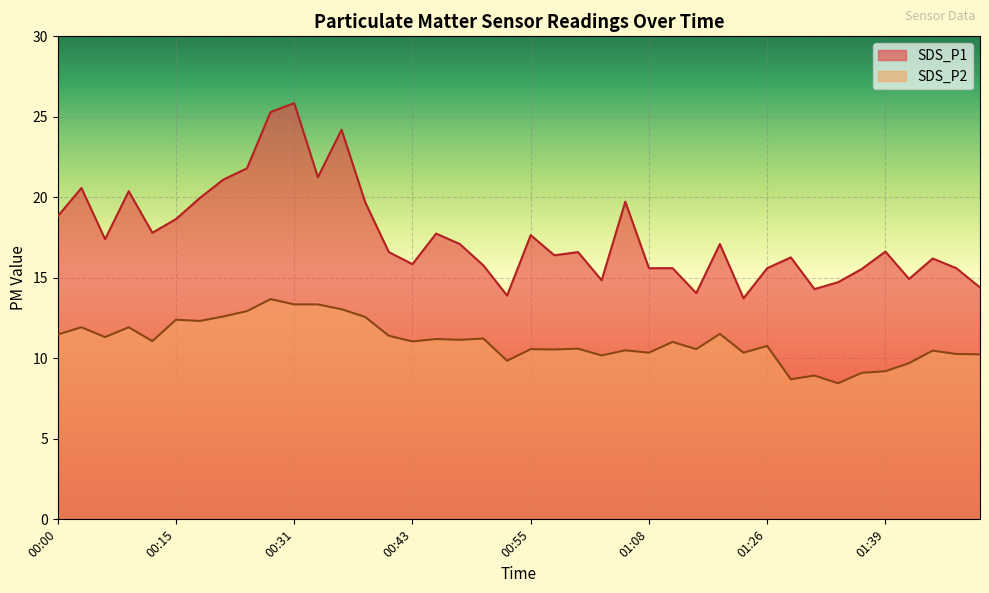

Reading left to right, transcribe all the data shown in this chart.

SDS_P1: 18.8	20.6	17.4	20.4	17.8	18.6	19.9	21.1	21.8	25.3	25.9	21.2	24.2	19.7	16.6	15.8	17.8	17.1	15.8	13.9	17.6	16.4	16.6	14.8	19.7	15.6	15.6	14.1	17.1	13.7	15.6	16.3	14.3	14.7	15.6	16.6	14.9	16.2	15.6	14.4
SDS_P2: 11.5	11.9	11.3	11.9	11.1	12.4	12.3	12.6	12.9	13.7	13.3	13.3	13.1	12.6	11.4	11.1	11.2	11.2	11.2	9.8	10.6	10.6	10.6	10.2	10.5	10.3	11.0	10.6	11.5	10.3	10.8	8.7	8.9	8.4	9.1	9.2	9.7	10.5	10.3	10.2